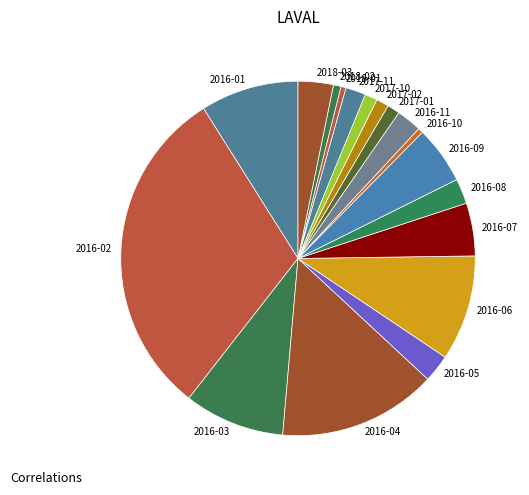

How many slices are in this pie chart?

18